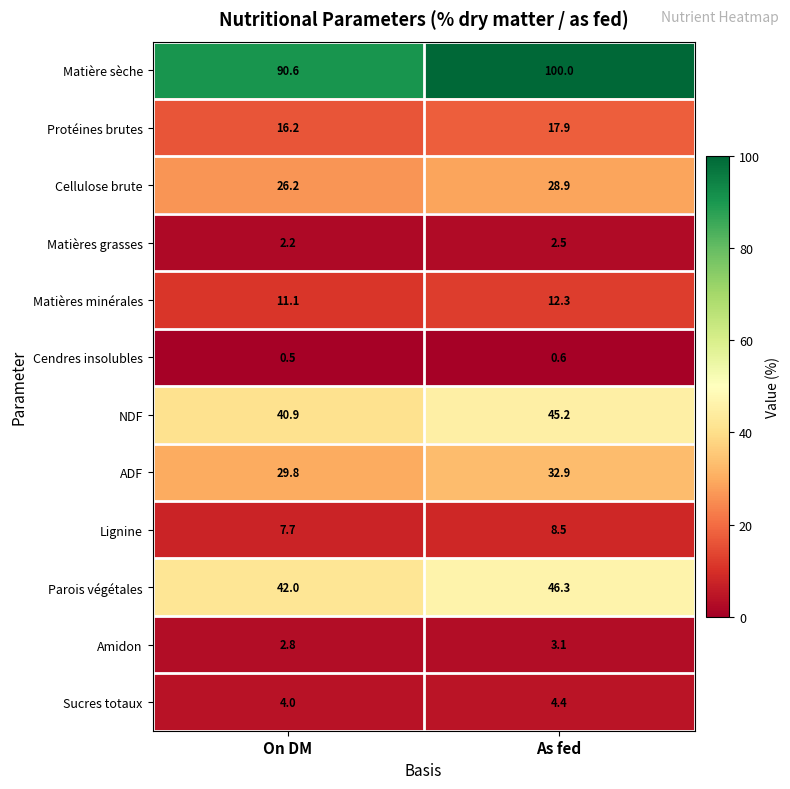

At how many categories does at least one series exceed 78?

2